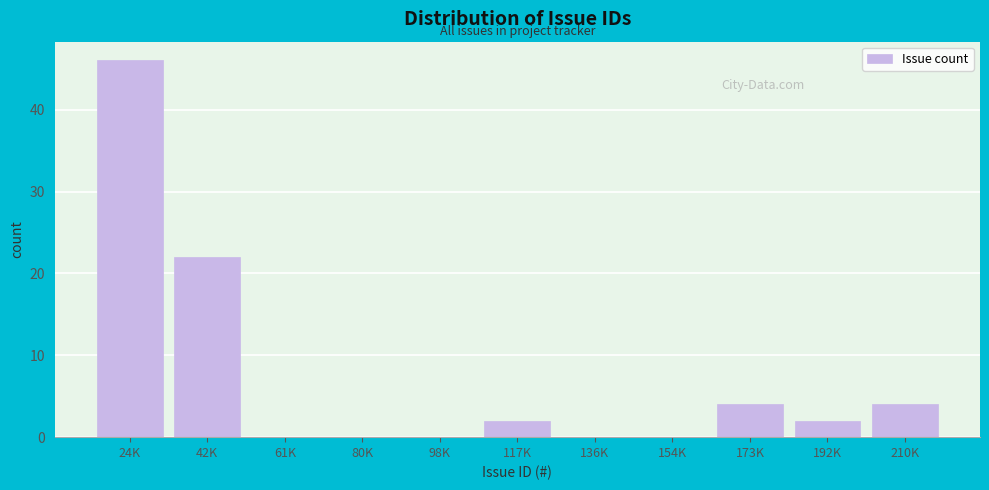

Reading left to right, transcribe all the data shown in this chart.

24K=46	42K=22	61K=0	80K=0	98K=0	117K=2	136K=0	154K=0	173K=4	192K=2	210K=4